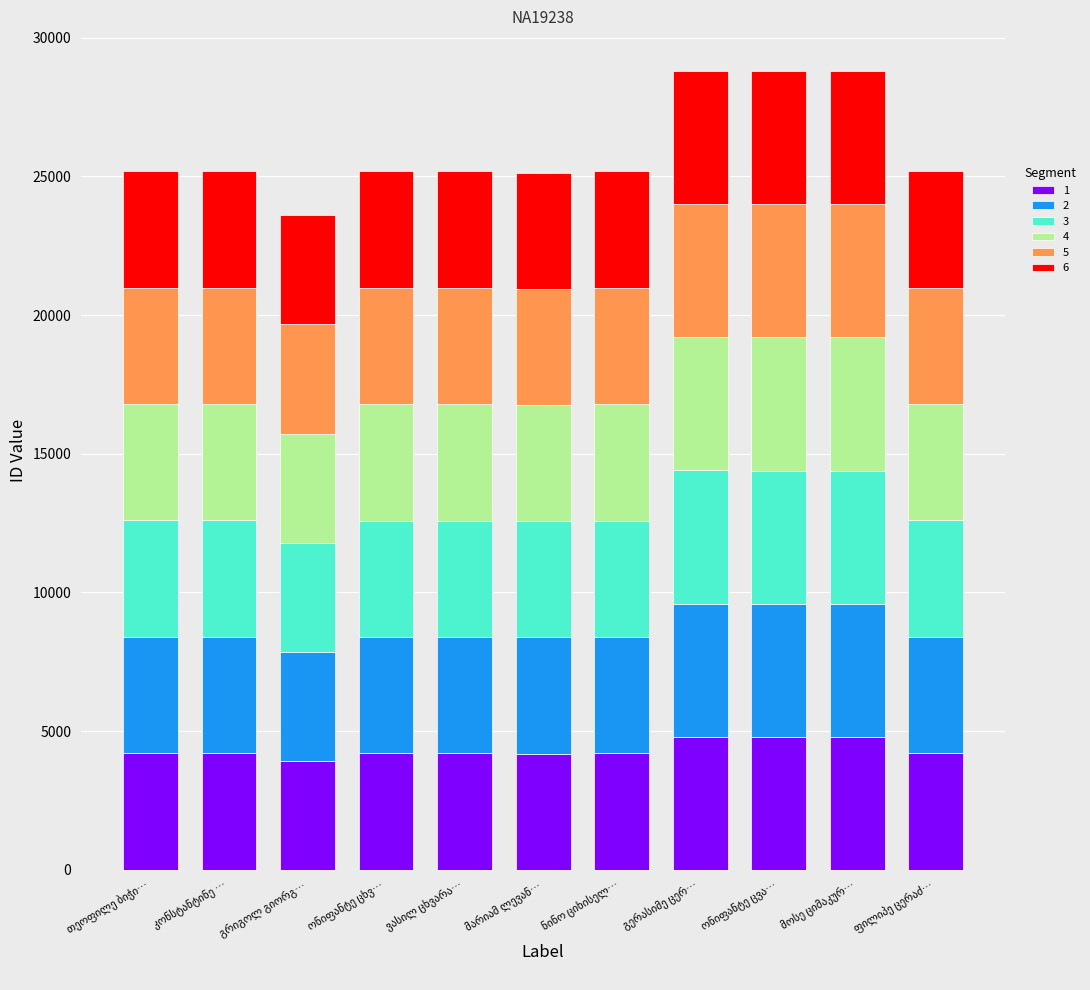

Are the bars horizontal?

No